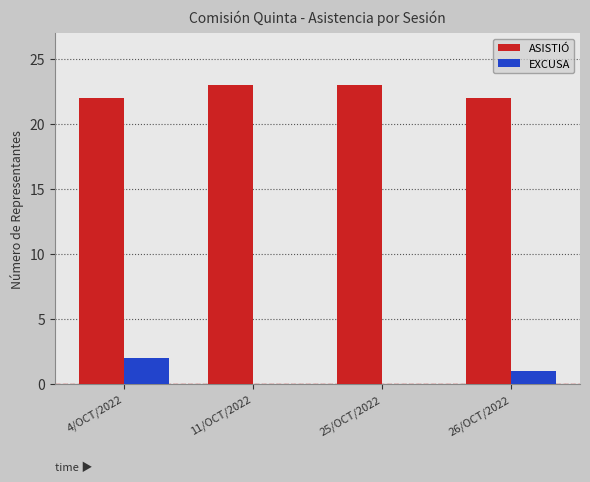

Where does the EXCUSA series first go above 1?

4/OCT/2022